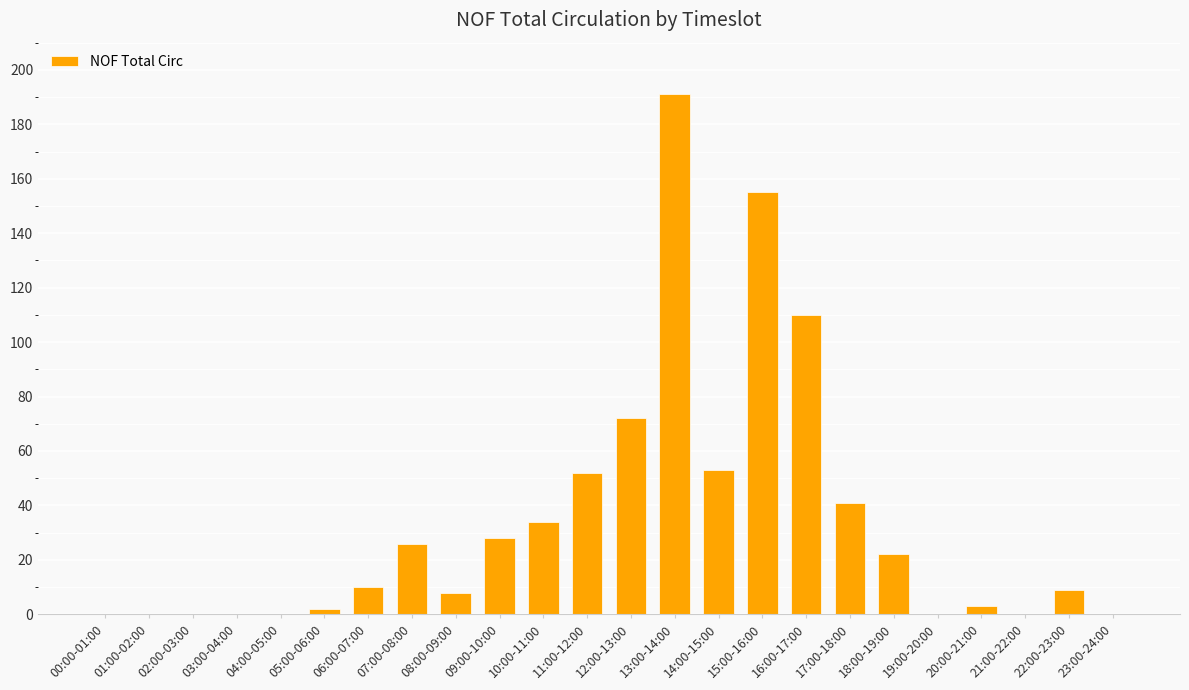

What is the ratio of the value at 13:00-14:00 to the value at 14:00-15:00?

3.6